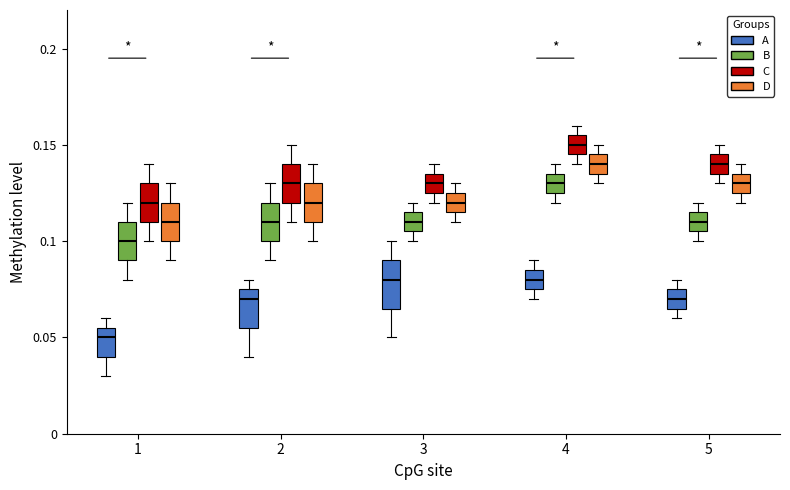

Reading left to right, read every box against the y-axis: the position of its median line, the range the box covers, and the ends of its whiskers. The values are not printed on the chart, so give them approximately, as read against the axis.

1 (A): median 0.050, box 0.040 to 0.055, whiskers 0.030 to 0.060
1 (B): median 0.100, box 0.090 to 0.110, whiskers 0.080 to 0.120
1 (C): median 0.120, box 0.110 to 0.130, whiskers 0.100 to 0.140
1 (D): median 0.110, box 0.100 to 0.120, whiskers 0.090 to 0.130
2 (A): median 0.070, box 0.055 to 0.075, whiskers 0.040 to 0.080
2 (B): median 0.110, box 0.100 to 0.120, whiskers 0.090 to 0.130
2 (C): median 0.130, box 0.120 to 0.140, whiskers 0.110 to 0.150
2 (D): median 0.120, box 0.110 to 0.130, whiskers 0.100 to 0.140
3 (A): median 0.080, box 0.065 to 0.090, whiskers 0.050 to 0.100
3 (B): median 0.110, box 0.105 to 0.115, whiskers 0.100 to 0.120
3 (C): median 0.130, box 0.125 to 0.135, whiskers 0.120 to 0.140
3 (D): median 0.120, box 0.115 to 0.125, whiskers 0.110 to 0.130
4 (A): median 0.080, box 0.075 to 0.085, whiskers 0.070 to 0.090
4 (B): median 0.130, box 0.125 to 0.135, whiskers 0.120 to 0.140
4 (C): median 0.150, box 0.145 to 0.155, whiskers 0.140 to 0.160
4 (D): median 0.140, box 0.135 to 0.145, whiskers 0.130 to 0.150
5 (A): median 0.070, box 0.065 to 0.075, whiskers 0.060 to 0.080
5 (B): median 0.110, box 0.105 to 0.115, whiskers 0.100 to 0.120
5 (C): median 0.140, box 0.135 to 0.145, whiskers 0.130 to 0.150
5 (D): median 0.130, box 0.125 to 0.135, whiskers 0.120 to 0.140